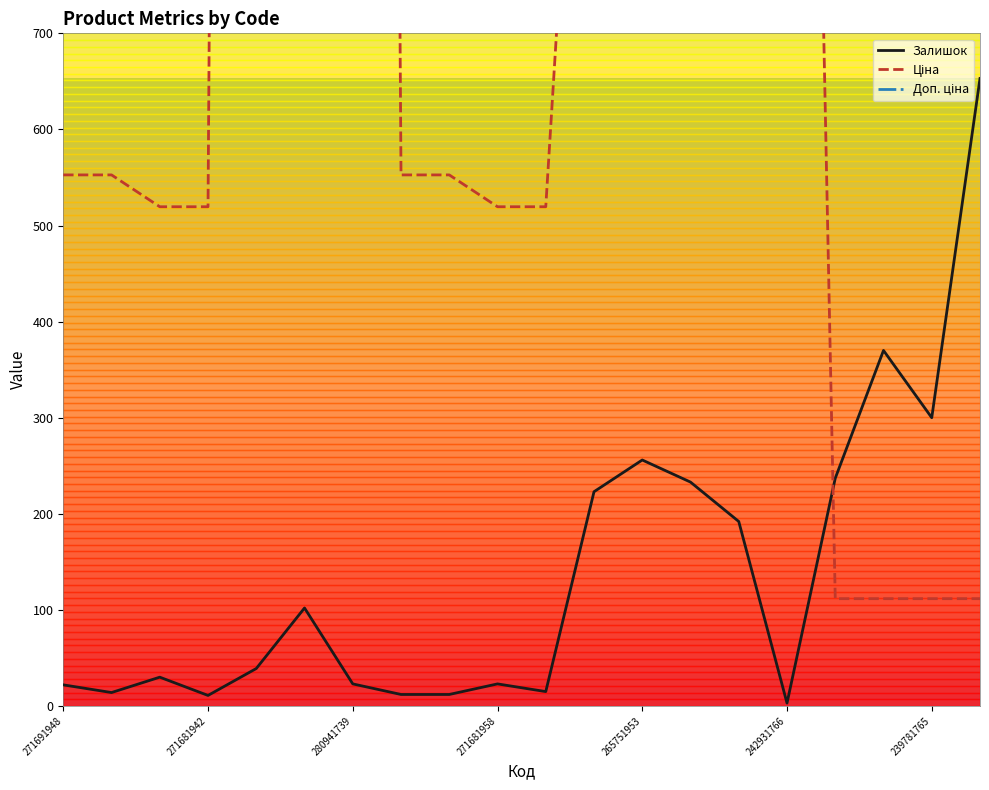

What is the highest value of the Залишок series?

653